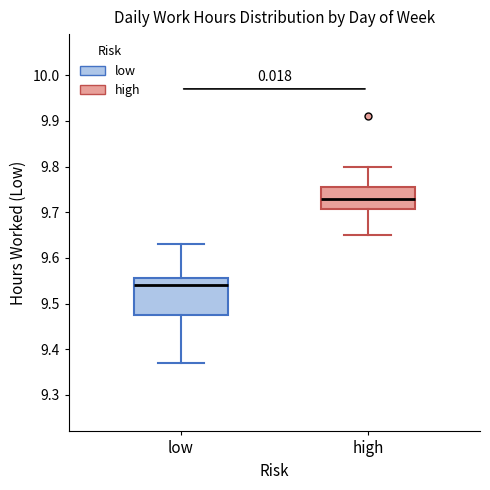

Where does the upper whisker of the box for low end on the y-axis? The values are not printed on the chart, so give them approximately, as read against the axis.

9.63